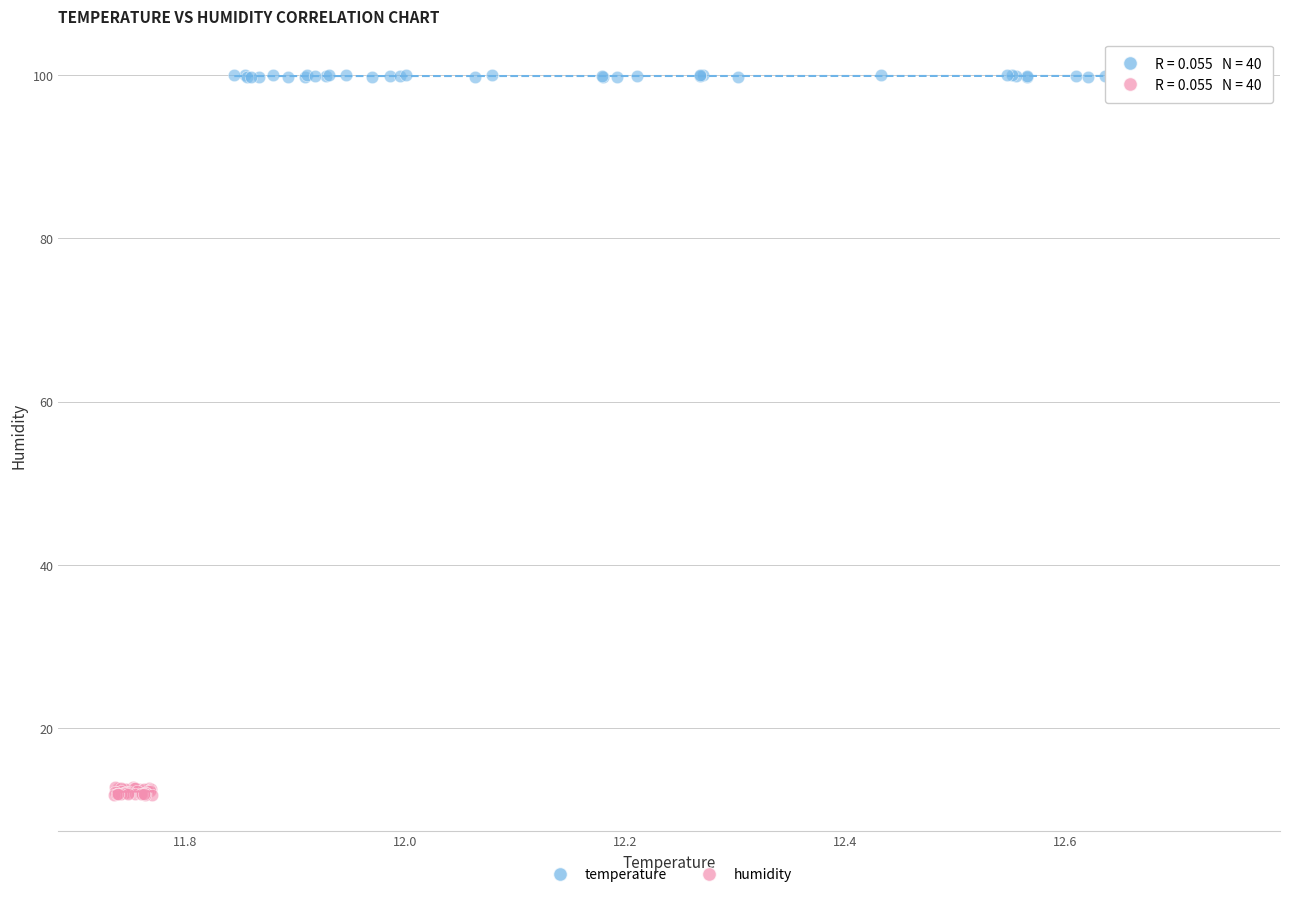

Which series contains the lowest Y value?

humidity